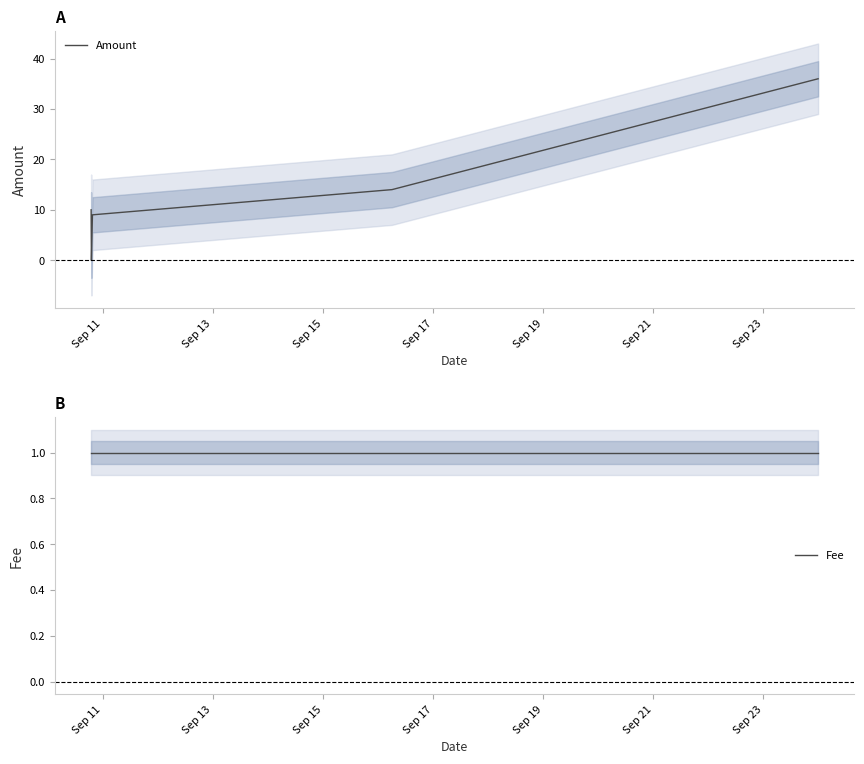

What is the spread (max minus min) of values at Sep 15?

8